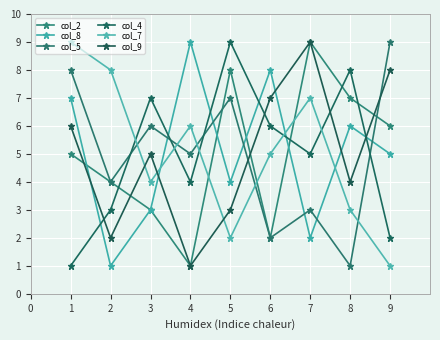

Which series ends up on top after the final intersection of col_4 and col_2?

col_2